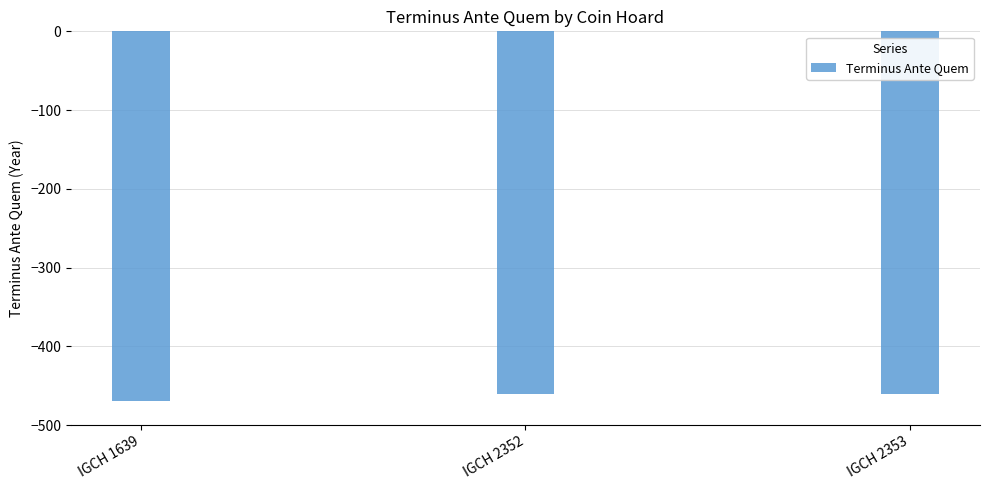

The value at IGCH 2353 is -460. True or false?

True